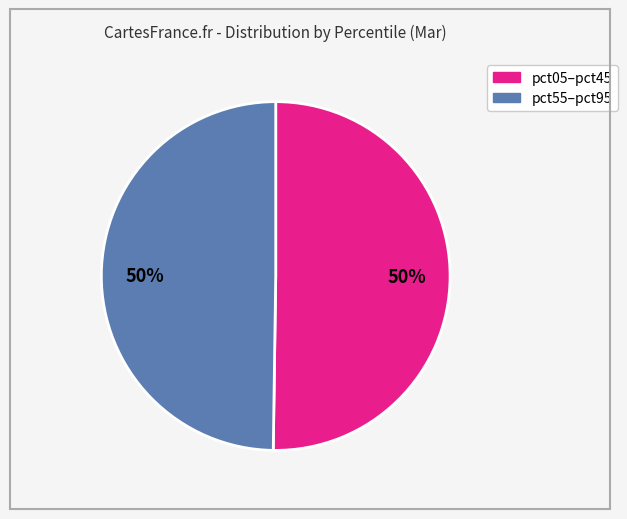

To the nearest percent, what is the average slice percentage?

50%